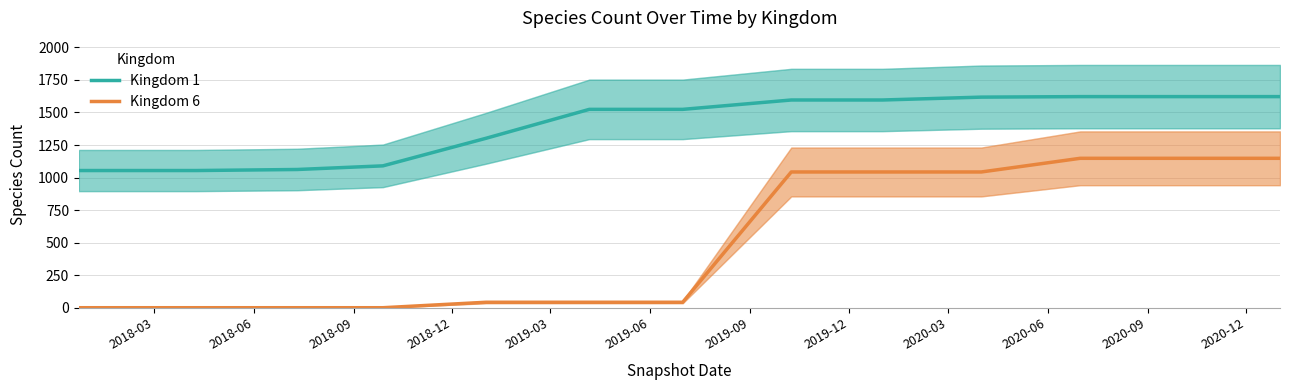

True or false: Kingdom 1 and Kingdom 6 intersect in this chart.

False